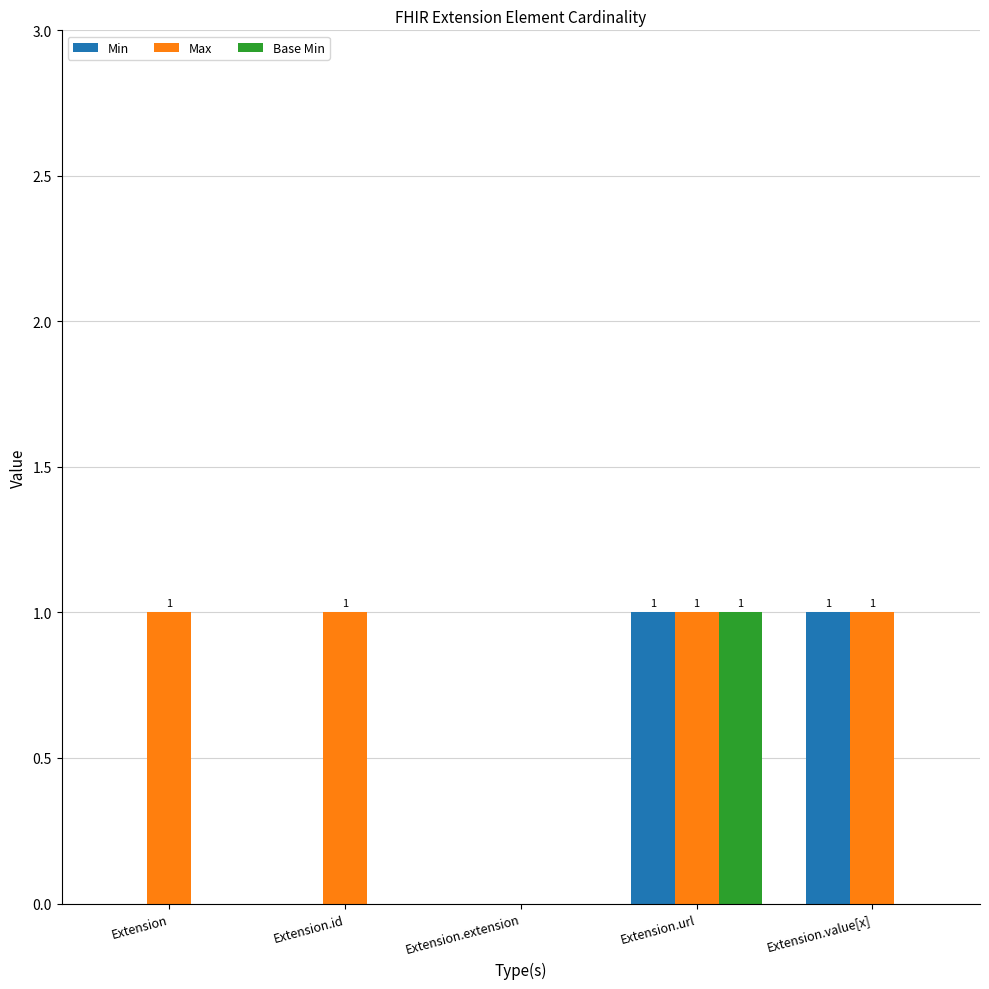

Reading right to left, list all the values displayed in this chart.

Min: Extension.value[x]=1	Extension.url=1	Extension.extension=0	Extension.id=0	Extension=0
Max: Extension.value[x]=1	Extension.url=1	Extension.extension=0	Extension.id=1	Extension=1
Base Min: Extension.value[x]=0	Extension.url=1	Extension.extension=0	Extension.id=0	Extension=0